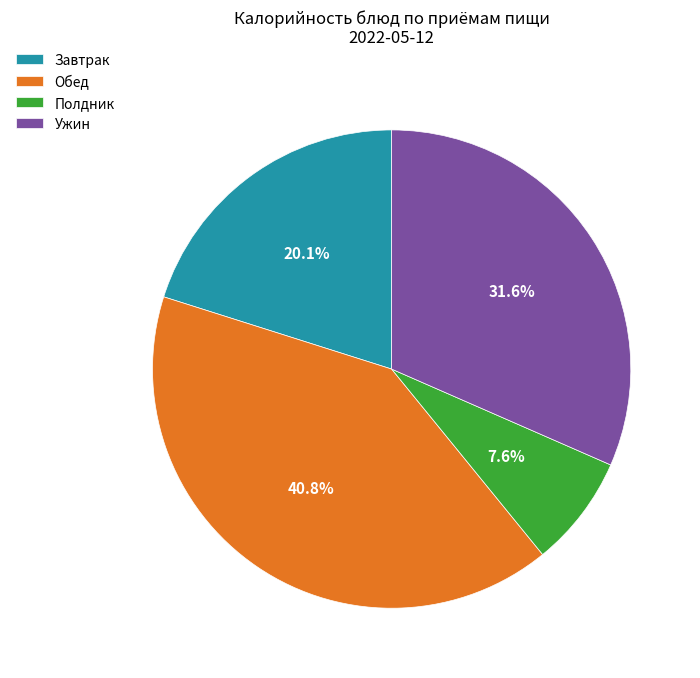

Which category has the biggest portion of the pie?

Обед